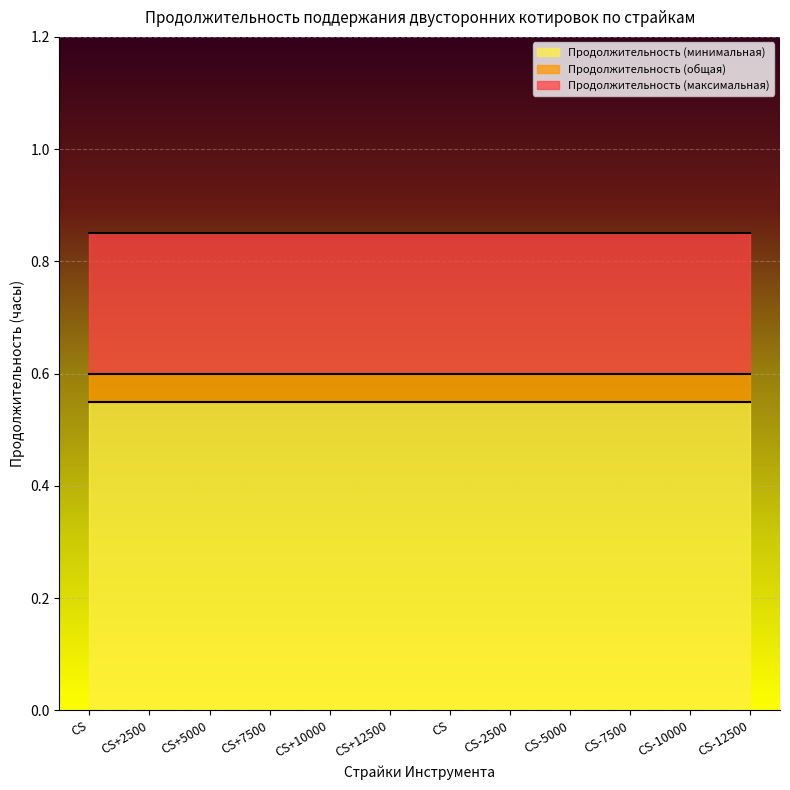

Reading left to right, list all the values displayed in this chart.

Продолжительность (минимальная): CS=0.6	CS+2500=0.6	CS+5000=0.6	CS+7500=0.6	CS+10000=0.6	CS+12500=0.6	CS=0.6	CS-2500=0.6	CS-5000=0.6	CS-7500=0.6	CS-10000=0.6	CS-12500=0.6
Продолжительность (общая): CS=0.6	CS+2500=0.6	CS+5000=0.6	CS+7500=0.6	CS+10000=0.6	CS+12500=0.6	CS=0.6	CS-2500=0.6	CS-5000=0.6	CS-7500=0.6	CS-10000=0.6	CS-12500=0.6
Продолжительность (максимальная): CS=0.8	CS+2500=0.8	CS+5000=0.8	CS+7500=0.8	CS+10000=0.8	CS+12500=0.8	CS=0.8	CS-2500=0.8	CS-5000=0.8	CS-7500=0.8	CS-10000=0.8	CS-12500=0.8